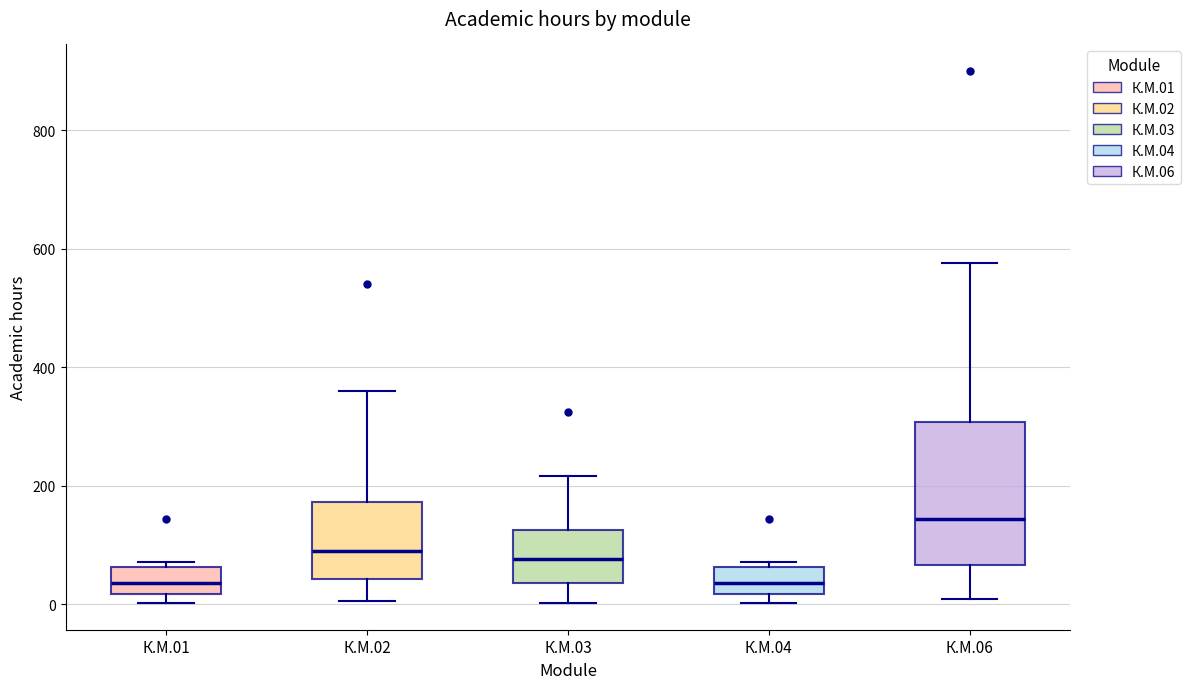

Reading left to right, read every box against the y-axis: the position of its median line, the range the box covers, and the ends of its whiskers. The values are not printed on the chart, so give them approximately, as read against the axis.

К.М.01: median 40, box 20 to 60, whiskers 0 to 80
К.М.02: median 100, box 40 to 180, whiskers 0 to 360
К.М.03: median 80, box 40 to 120, whiskers 0 to 220
К.М.04: median 40, box 20 to 60, whiskers 0 to 80
К.М.06: median 140, box 60 to 300, whiskers 0 to 580